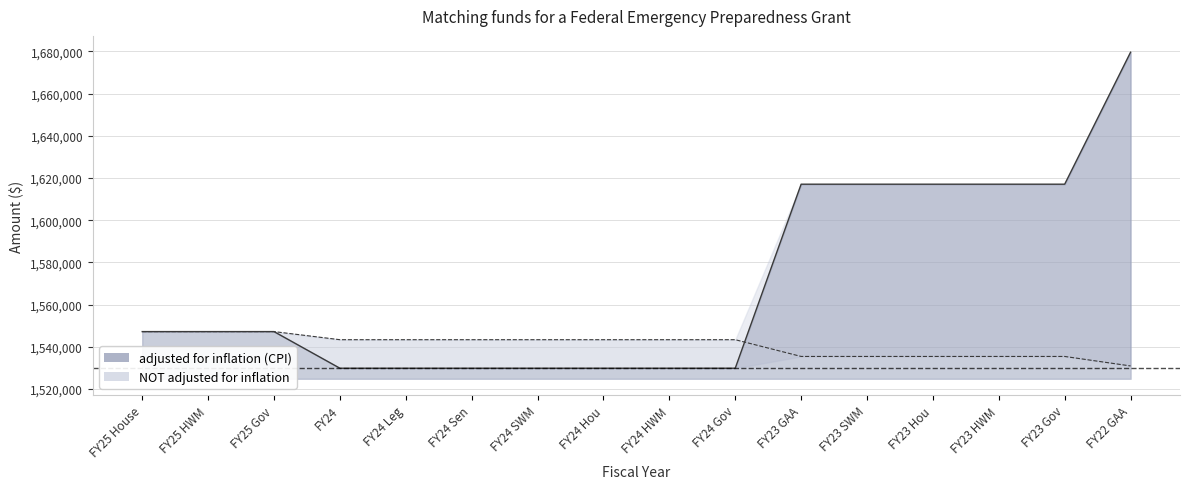

Which series has the largest total across all categories?

adjusted for inflation (CPI)